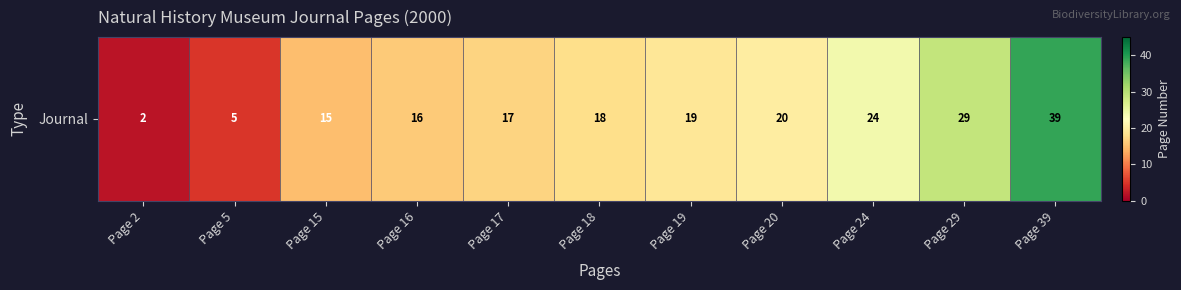

Reading right to left, list all the values displayed in this chart.

Page 39=39	Page 29=29	Page 24=24	Page 20=20	Page 19=19	Page 18=18	Page 17=17	Page 16=16	Page 15=15	Page 5=5	Page 2=2